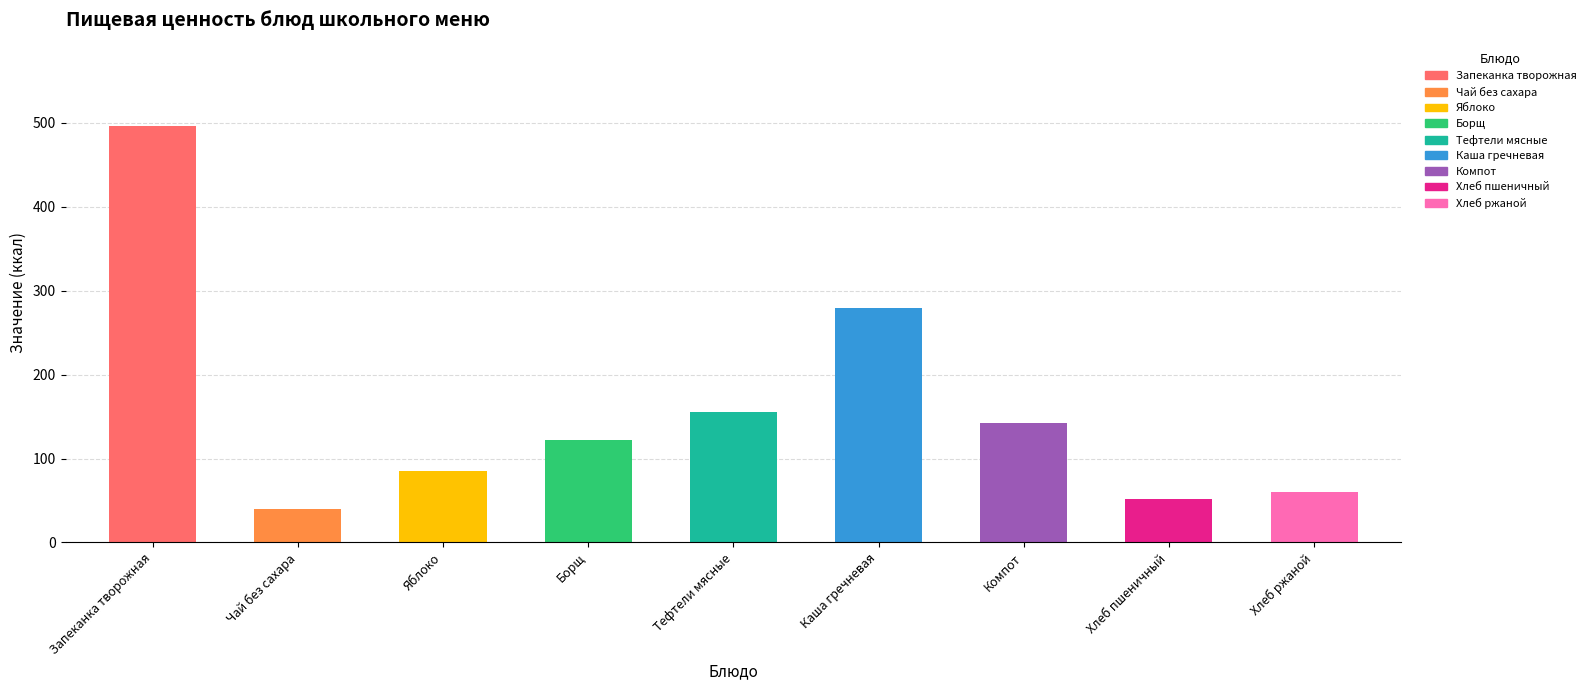

Rank the categories by value from highest to lowest.

Запеканка творожная, Каша гречневая, Тефтели мясные, Компот, Борщ, Яблоко, Хлеб ржаной, Хлеб пшеничный, Чай без сахара